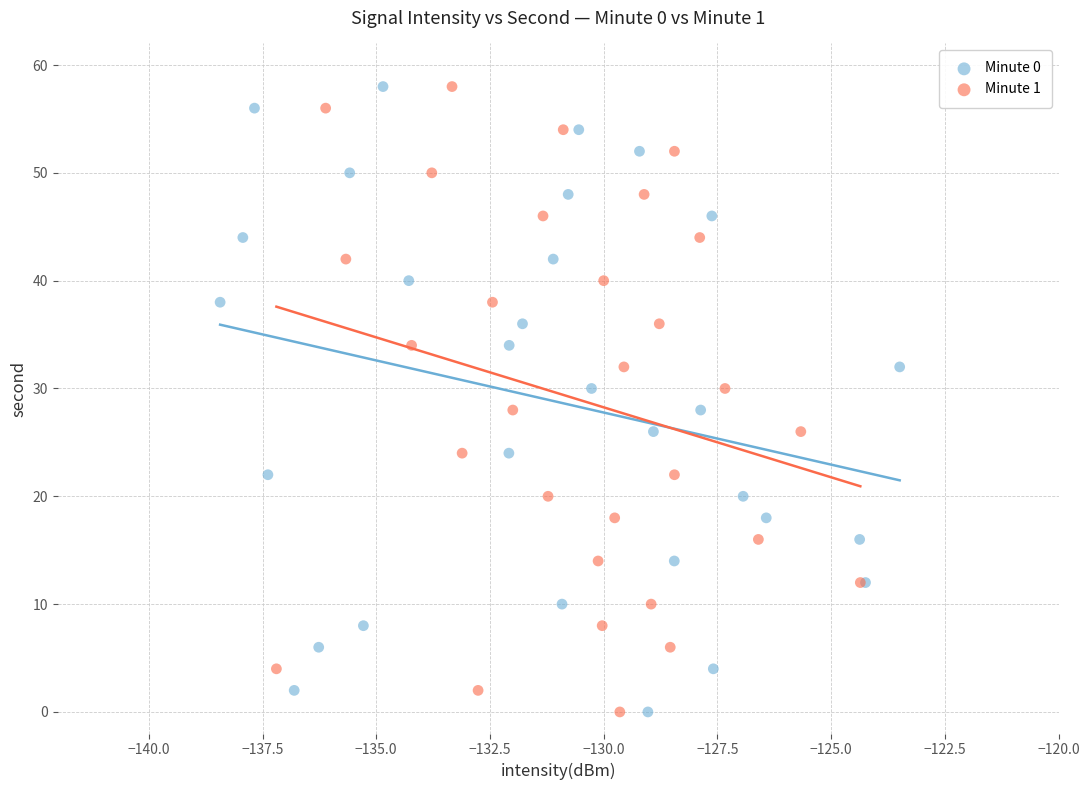

What are all the series names shown in the legend?

Minute 0, Minute 1